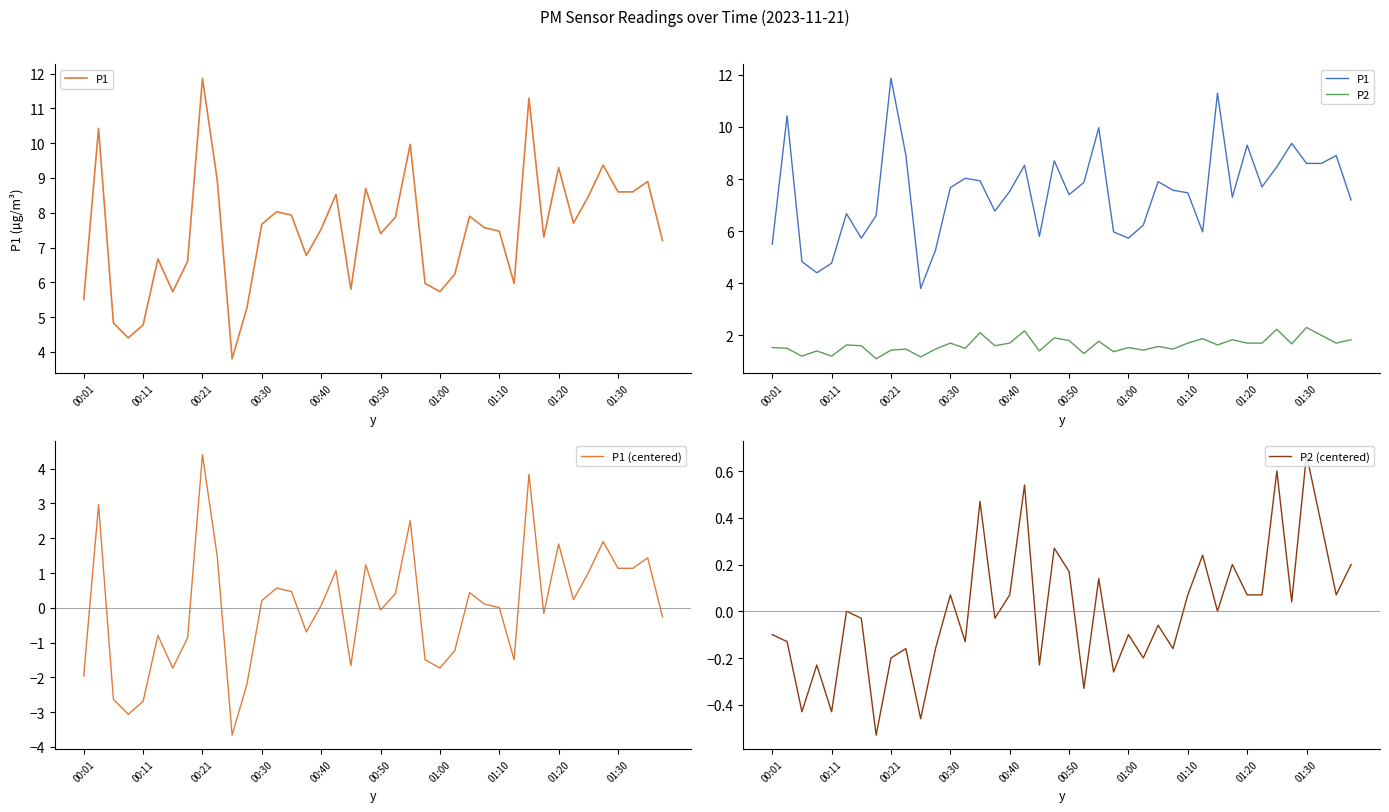

At how many categories does at least one series exceed 6?

29